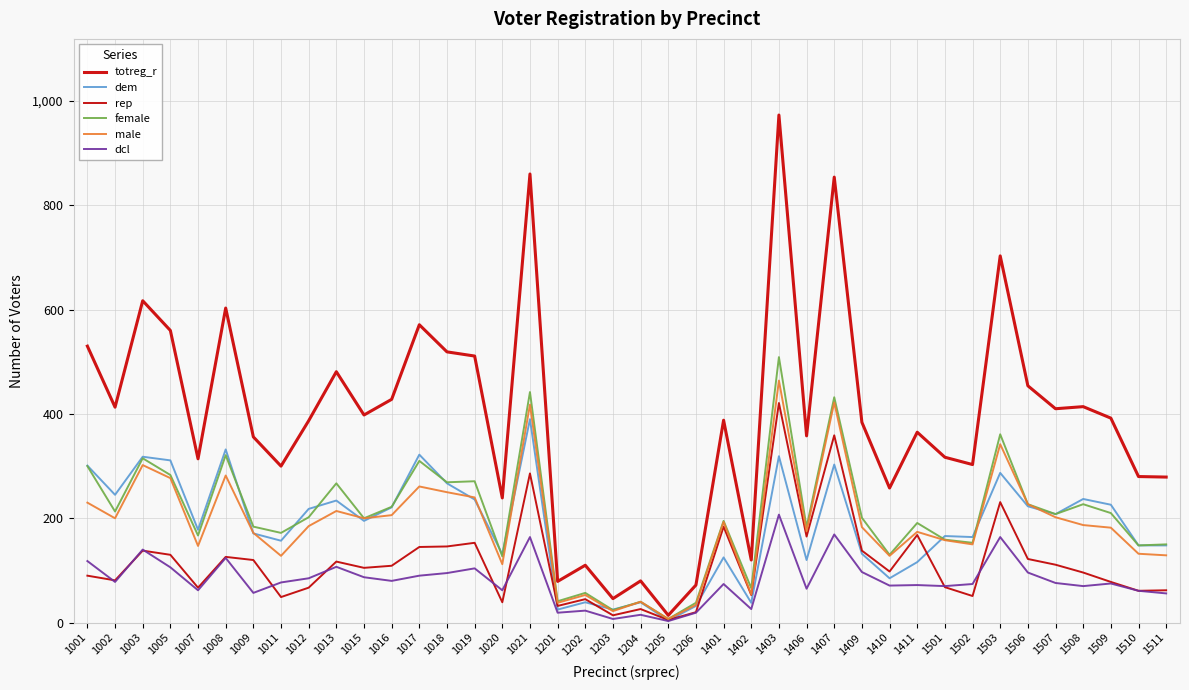

Which series has the largest total across all categories?

totreg_r